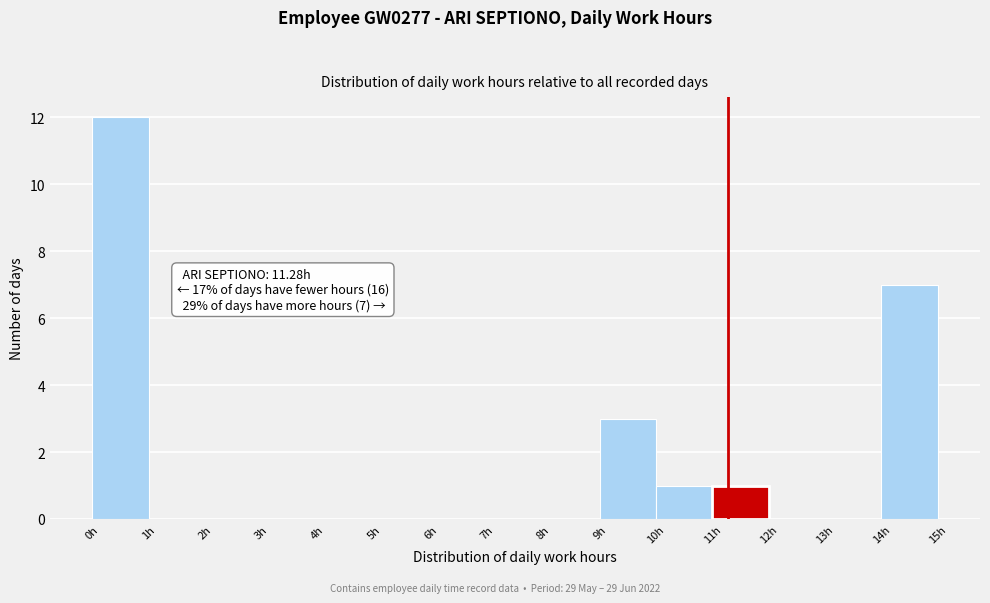

Over which range of the x-axis is the bar tallest?

0 to 1